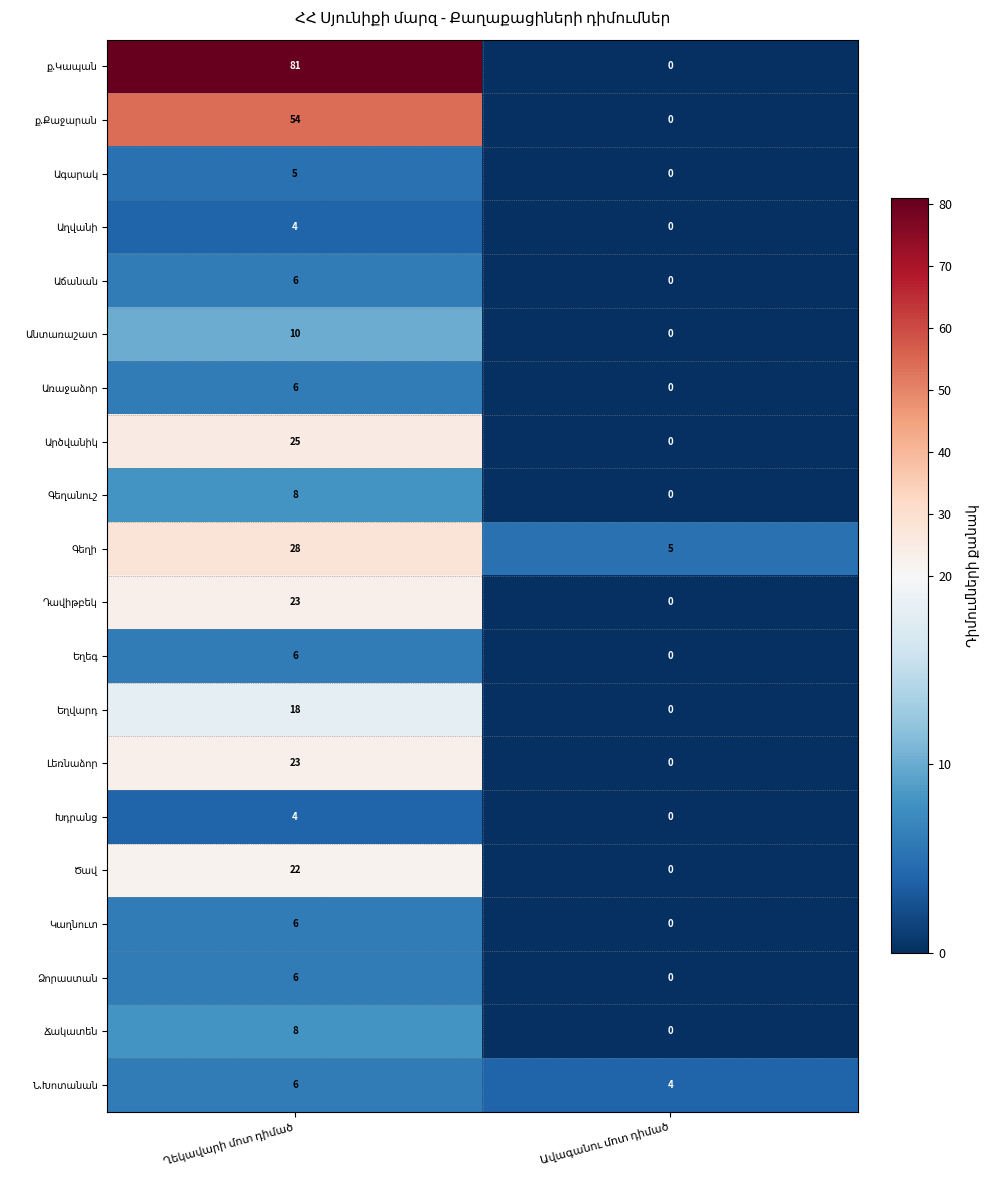

What is the maximum value shown in the chart?

81